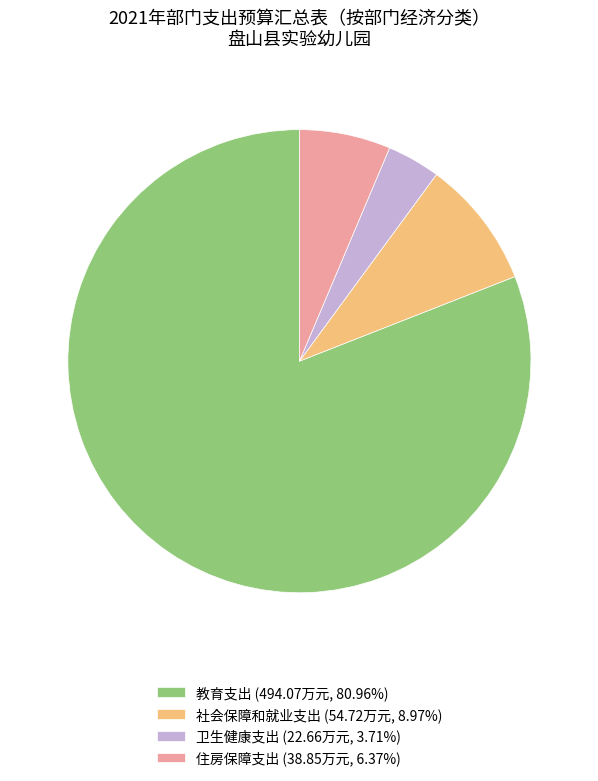

Which category accounts for the majority?

教育支出